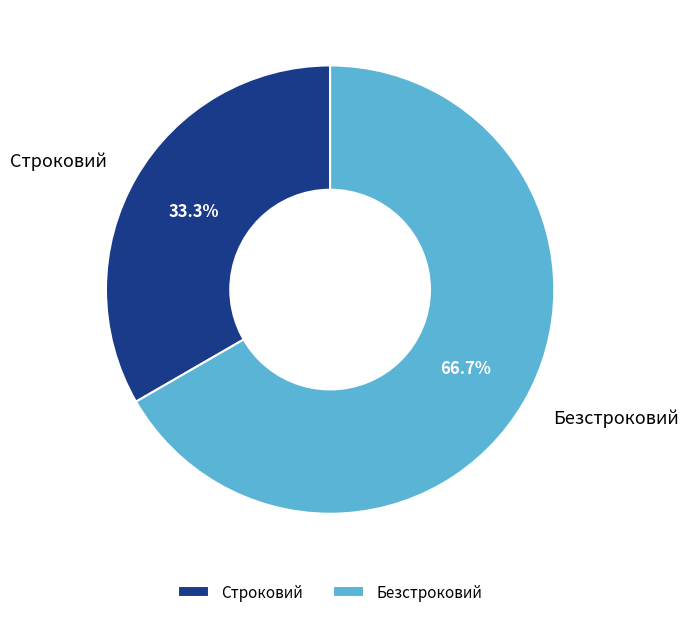

To the nearest percent, what is the average slice percentage?

50%